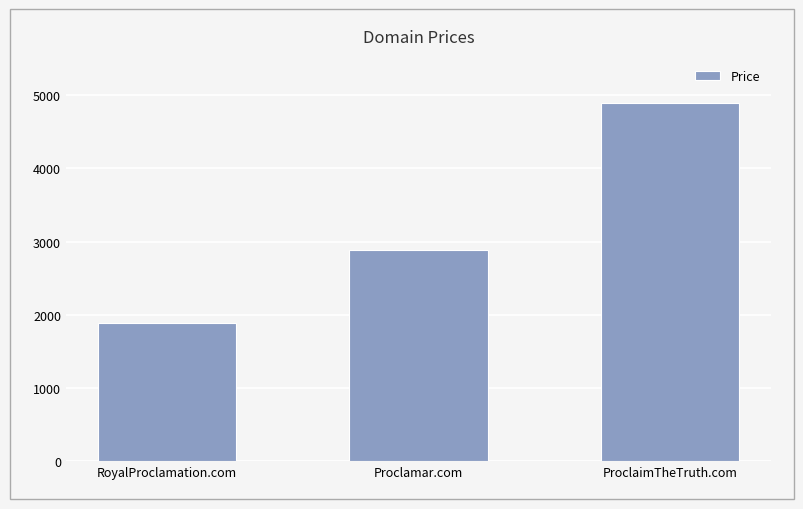

List the labels in order of value, largest first.

ProclaimTheTruth.com, Proclamar.com, RoyalProclamation.com